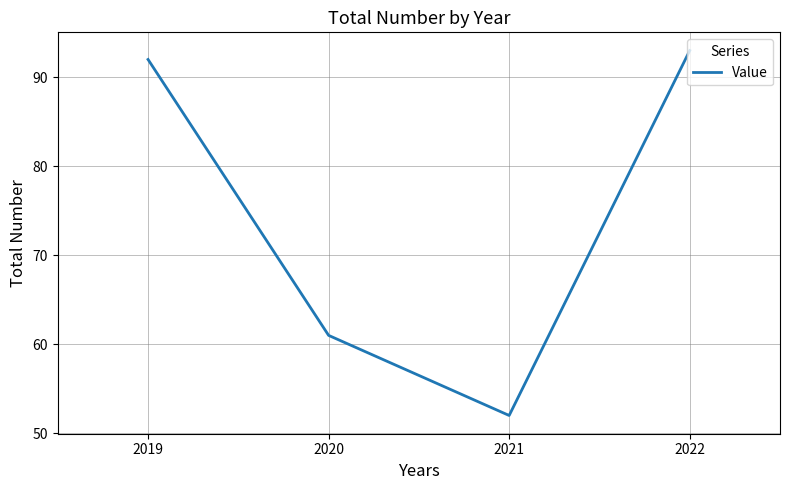

How many lines are shown in the chart?

1